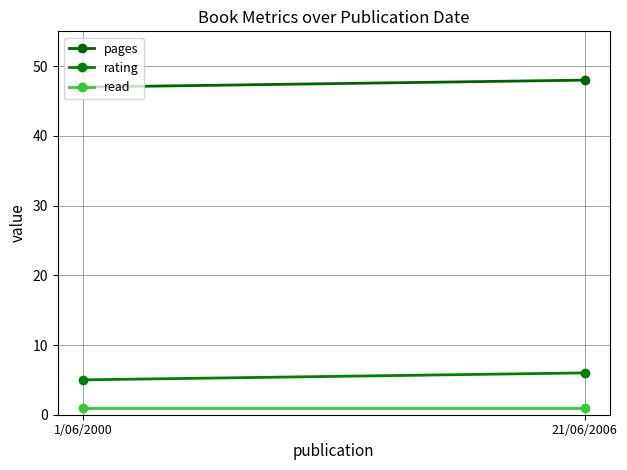

What is the label of the 1st point from the left?

1/06/2000